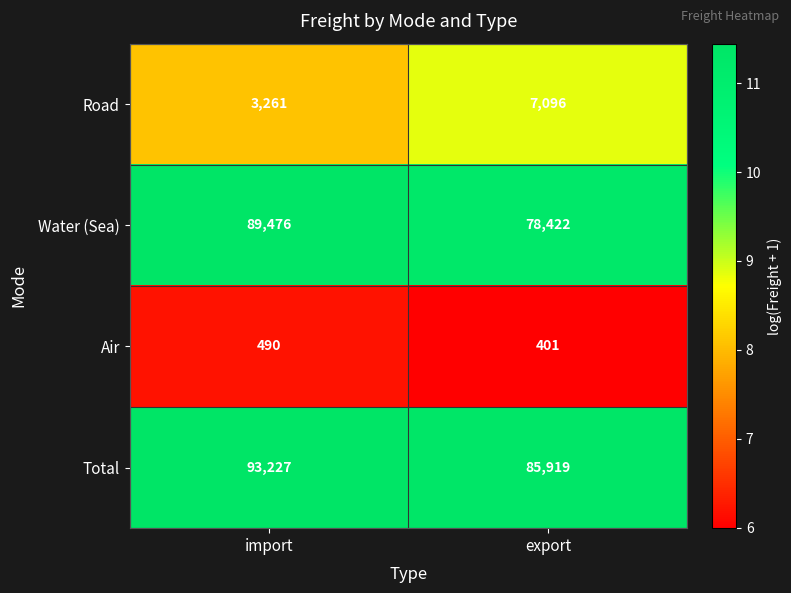

Which series has the largest total across all categories?

Total